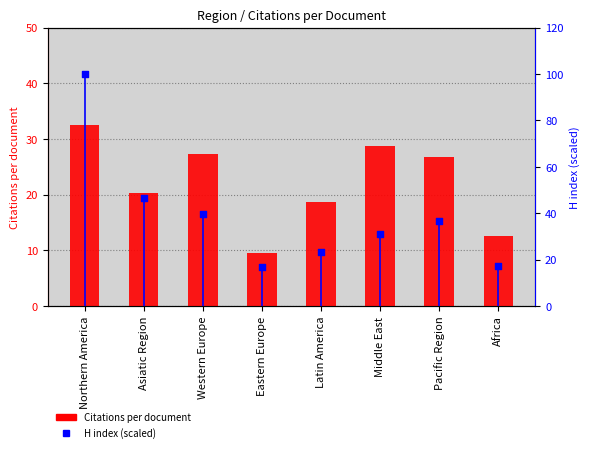

Is the value of H index (scaled) at Eastern Europe greater than the value of Citations per document at Africa?

Yes